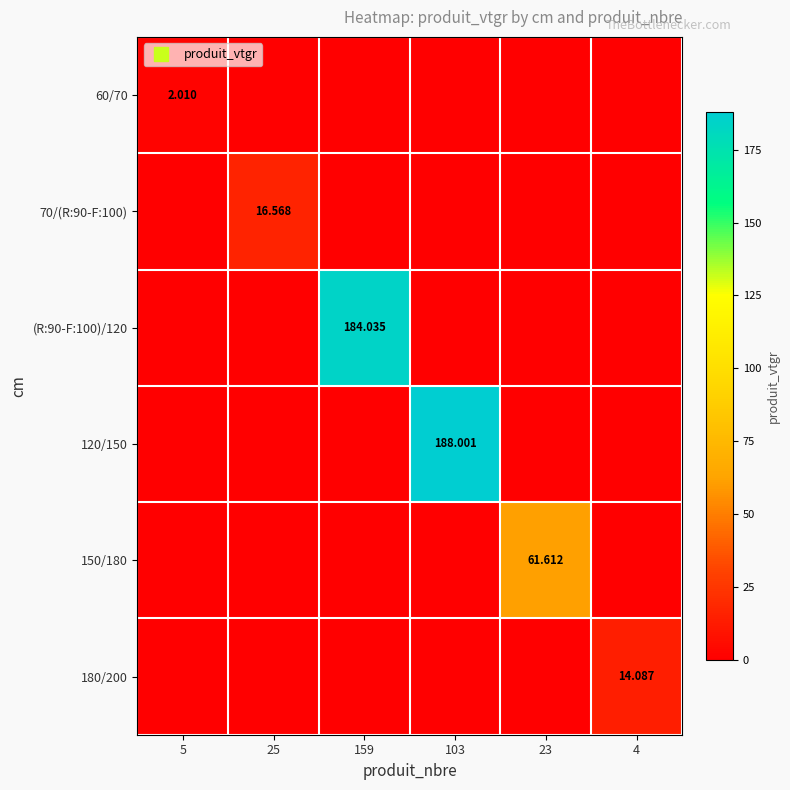

What is the difference between the (R:90-F:100)/120 values at 103 and 159?

184.0